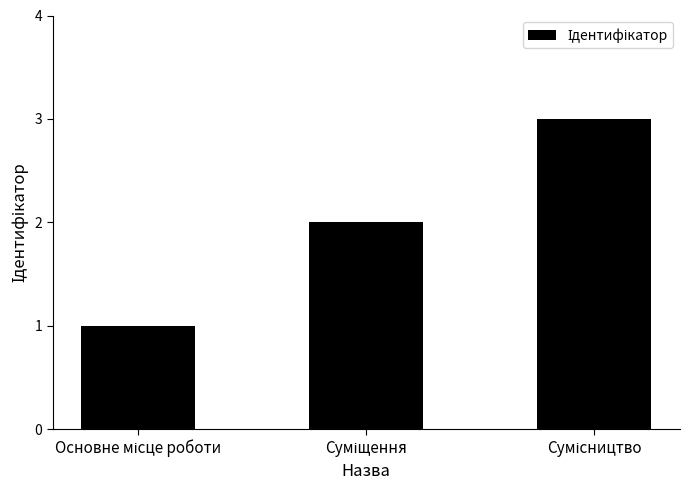

What is the greatest value displayed?

3